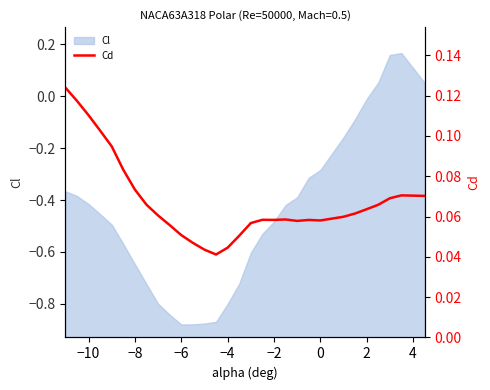

Is it true that Cl equals -0.0 at 2?

True